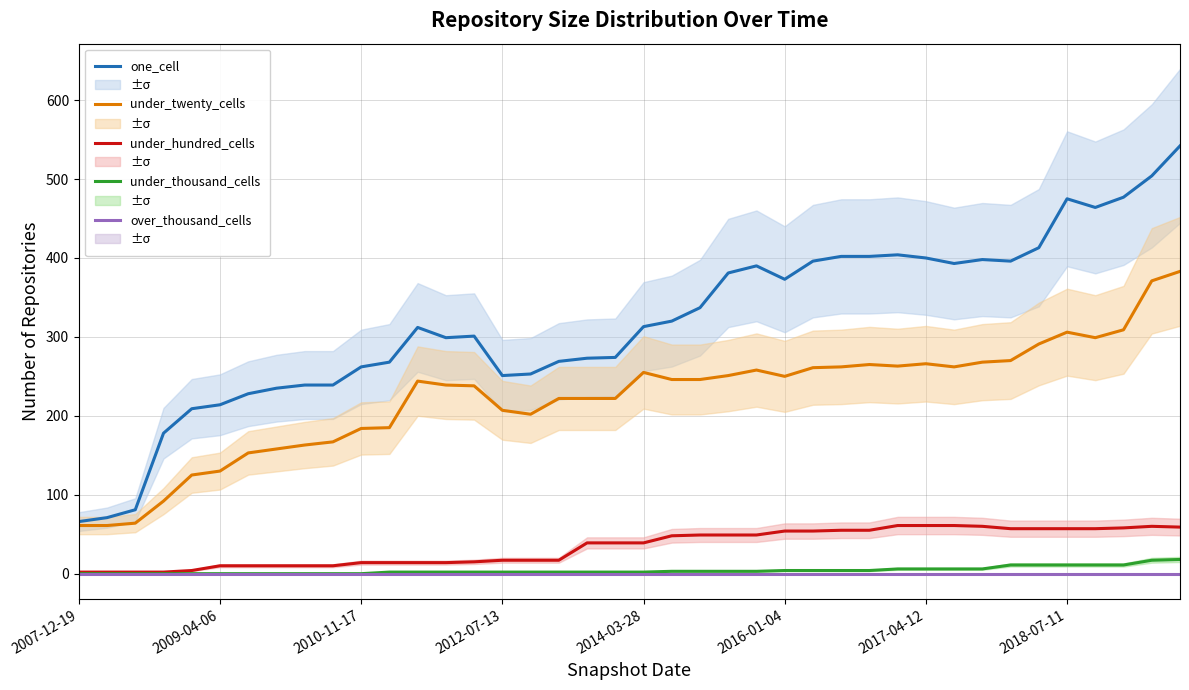

True or false: over_thousand_cells and under_twenty_cells cross at least once.

False